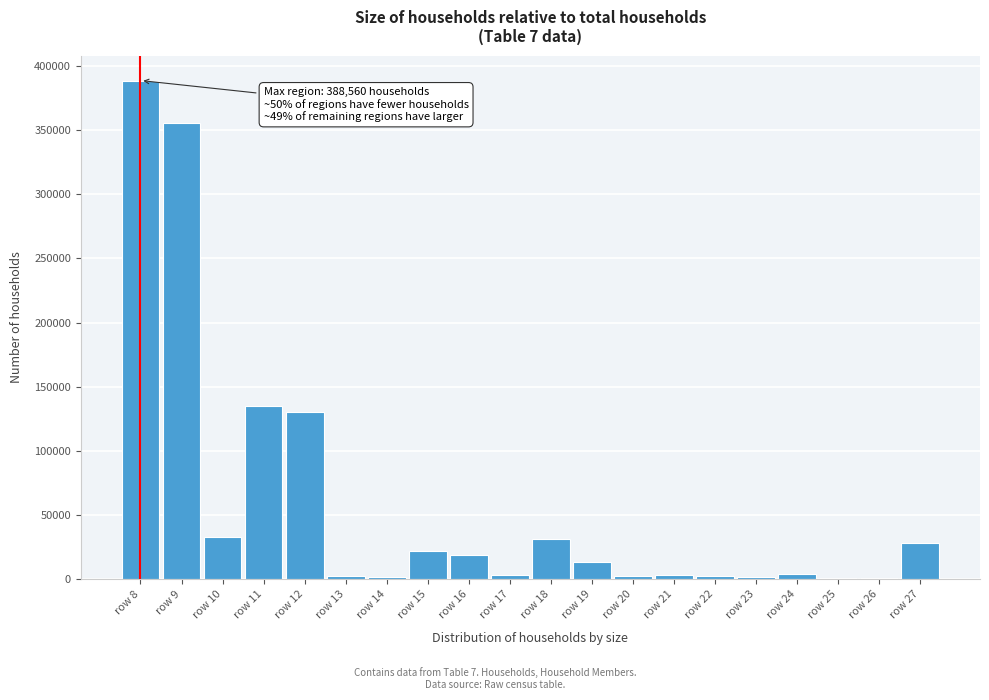

Which category has the highest value across all series?

row 8